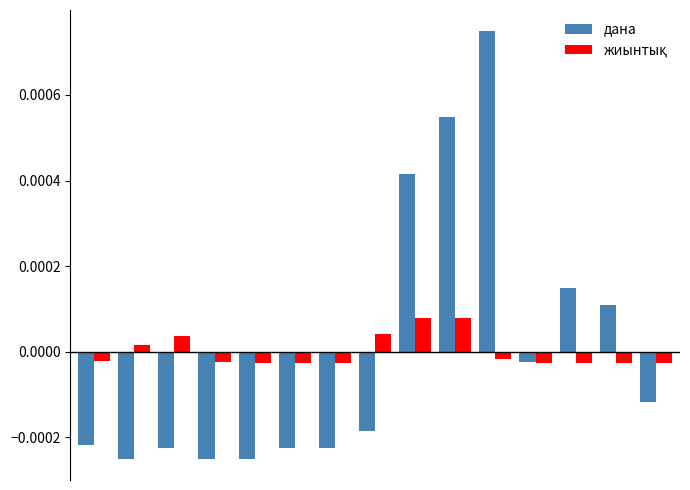

Which series has the largest range (max minus min)?

дана